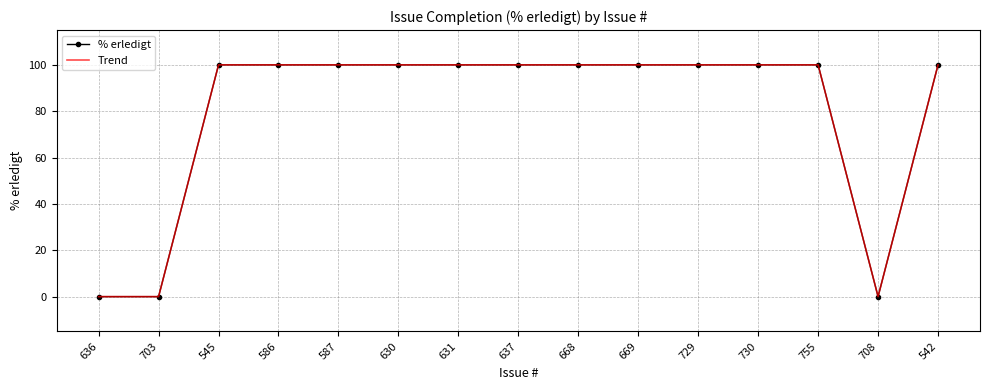

What is the difference between the maximum and second lowest values in the Trend series?

100